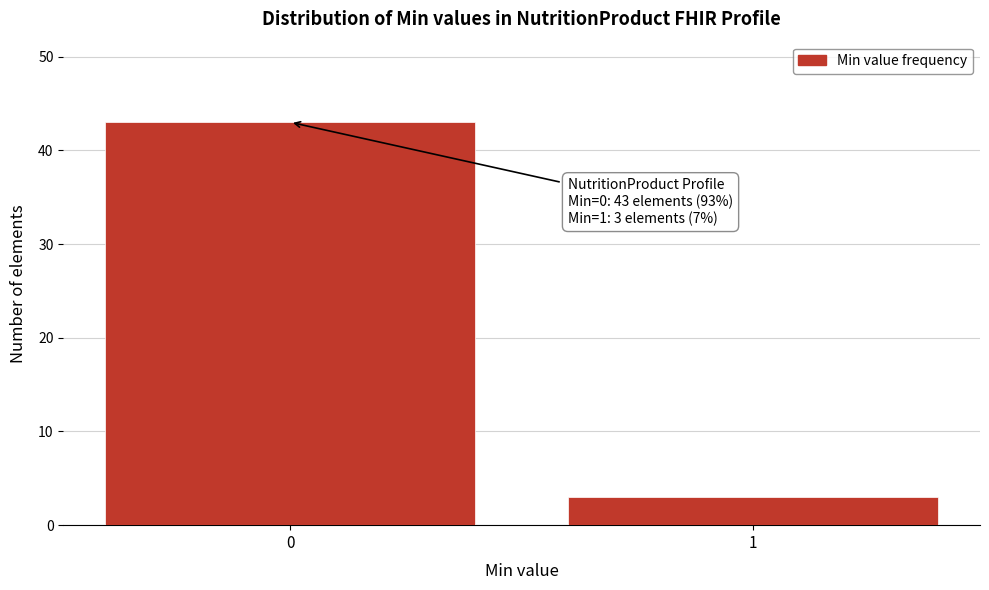

Reading left to right, what are all the values shown in this chart?

0=43	1=3